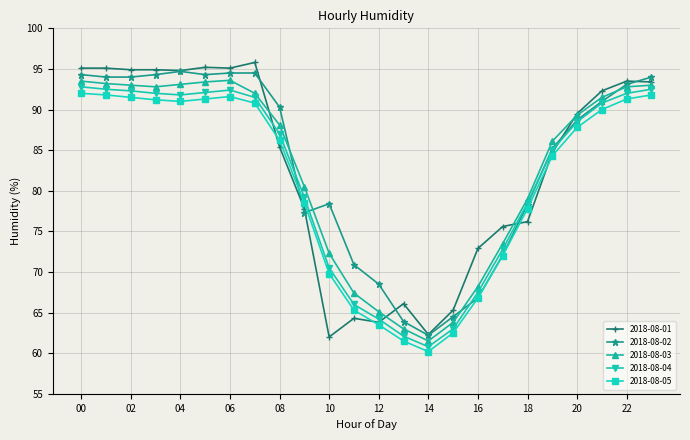

True or false: 2018-08-02 has more than 0 points higher than both neighbors.

True